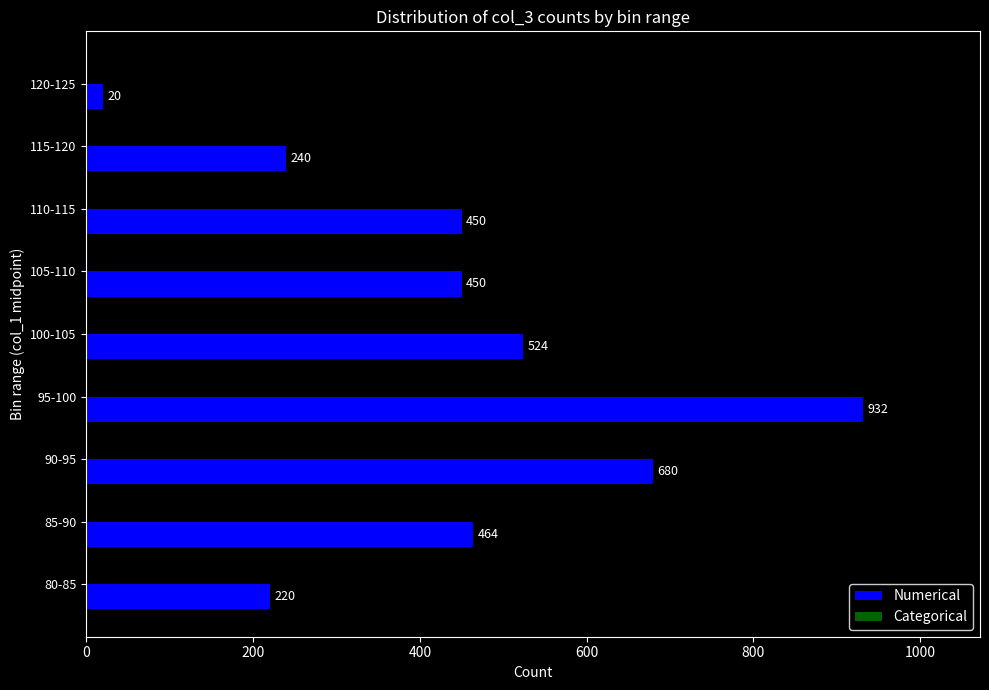

What is the difference between the values at 85-90 and 120-125?

444